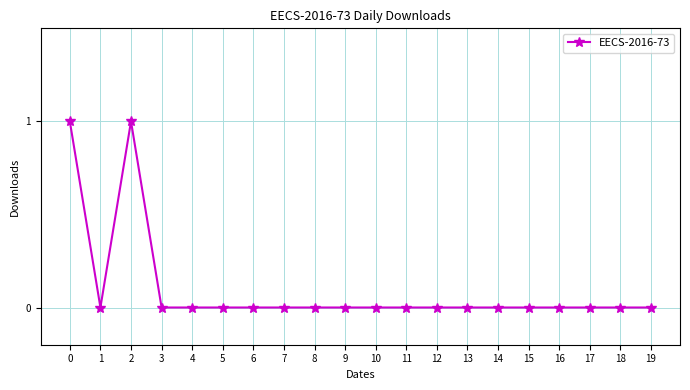

Does the chart have visible grid lines?

Yes